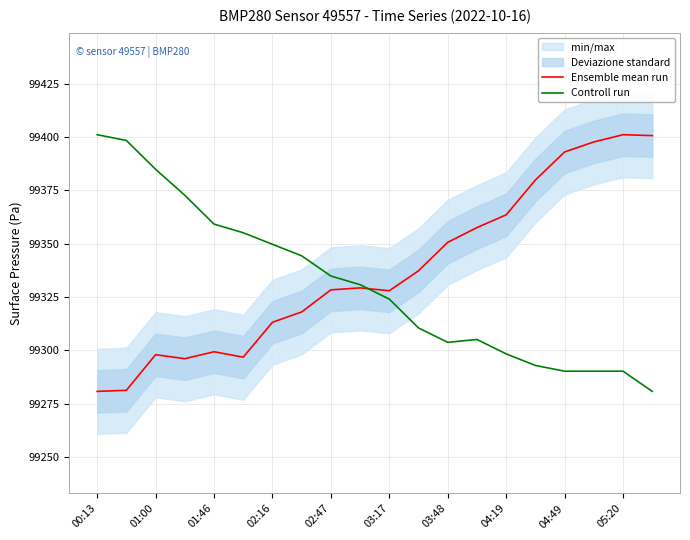

In Controll run, how many points are lower than both neighbors (excluding endpoints)?

1